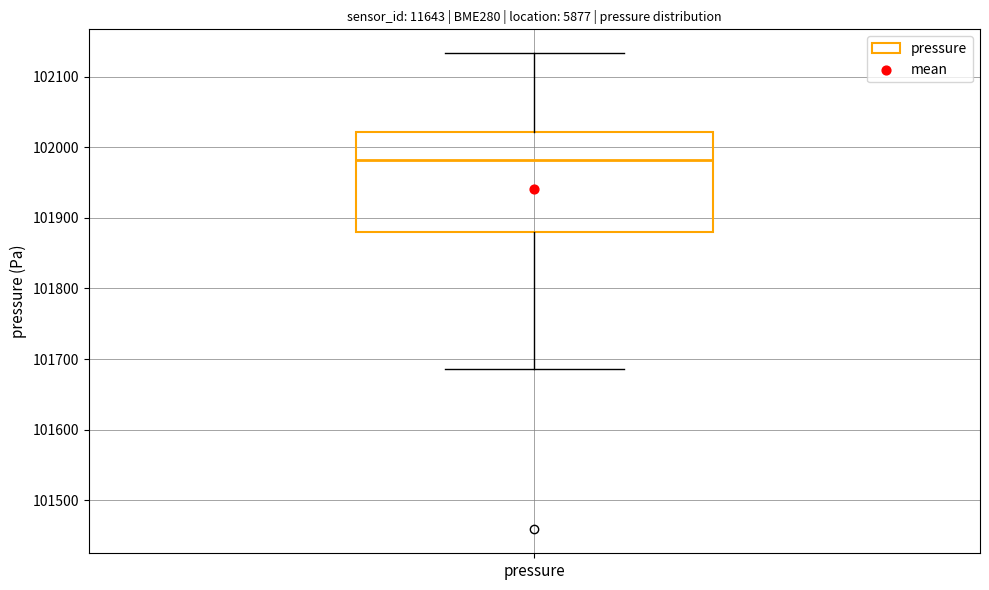

Transcribe this box plot: give where the median line is, the range the box spans, and where the two whiskers end, as read against the y-axis. The values are not printed on the chart, so give them approximately, as read against the axis.

median 101980, box 101880 to 102020, whiskers 101690 to 102130